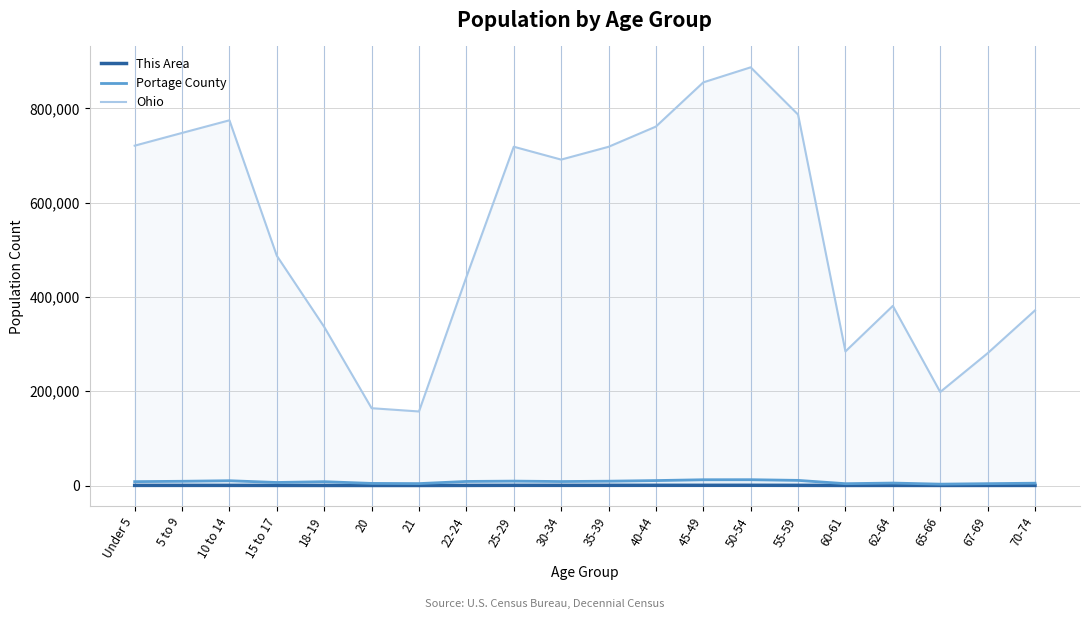

At which category does This Area reach its first local peak?

10 to 14